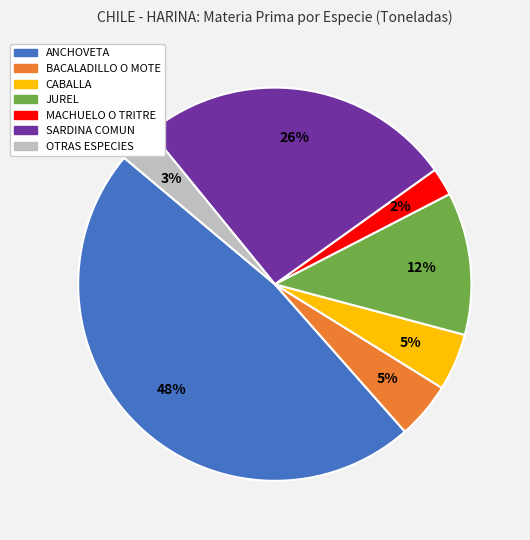

To the nearest percent, what is the average slice percentage?

14%